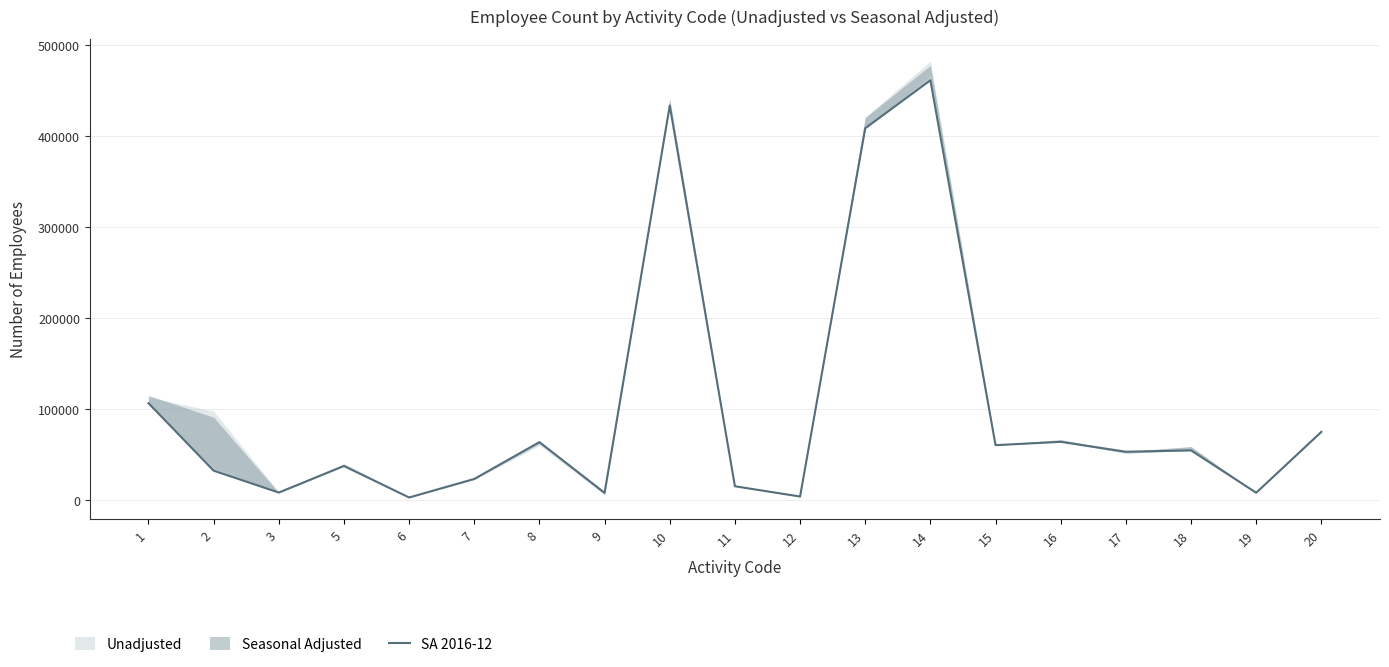

What is the change in value from 15 to 20?

+14637